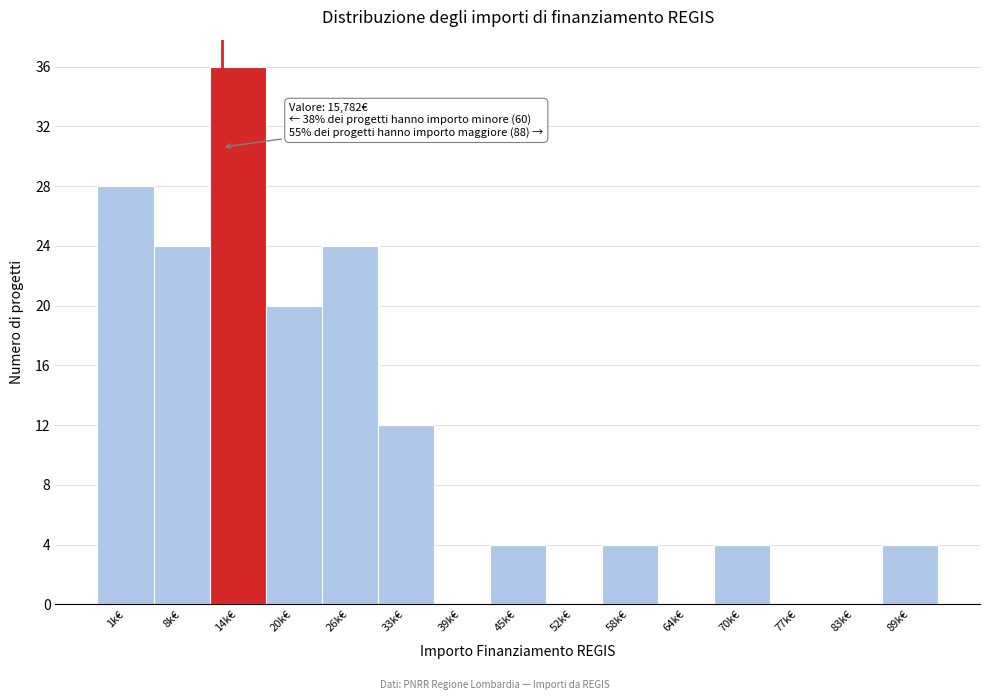

Reading right to left, list all the values displayed in this chart.

89k€=4	83k€=0	77k€=0	70k€=4	64k€=0	58k€=4	52k€=0	45k€=4	39k€=0	33k€=12	26k€=24	20k€=20	14k€=36	8k€=24	1k€=28